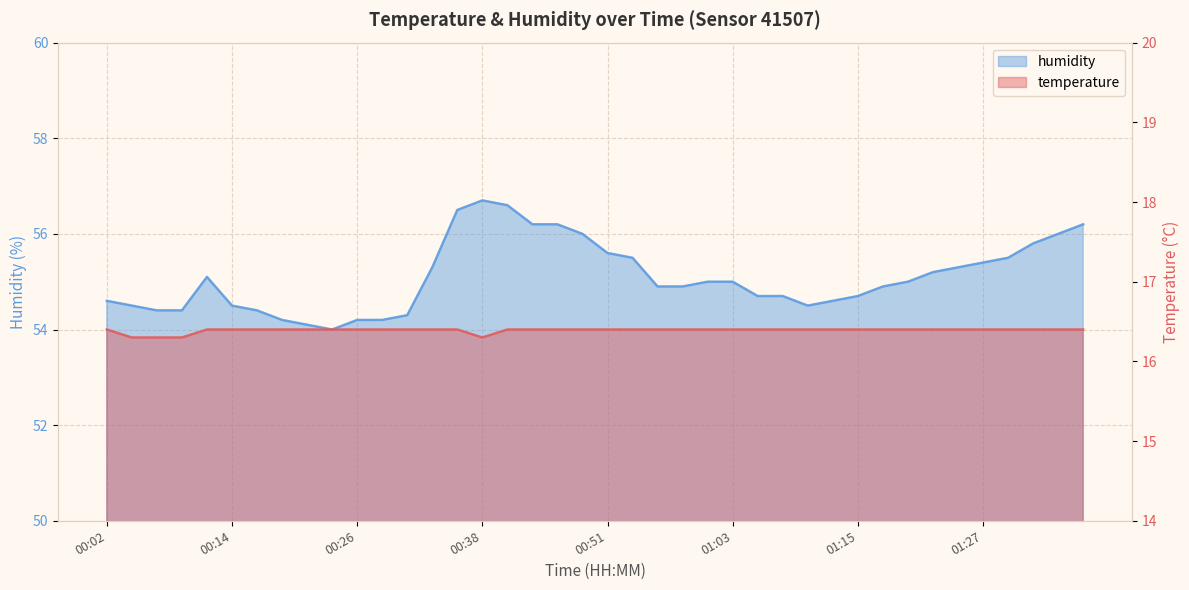

What is the label of the 33rd point from the left?

01:20